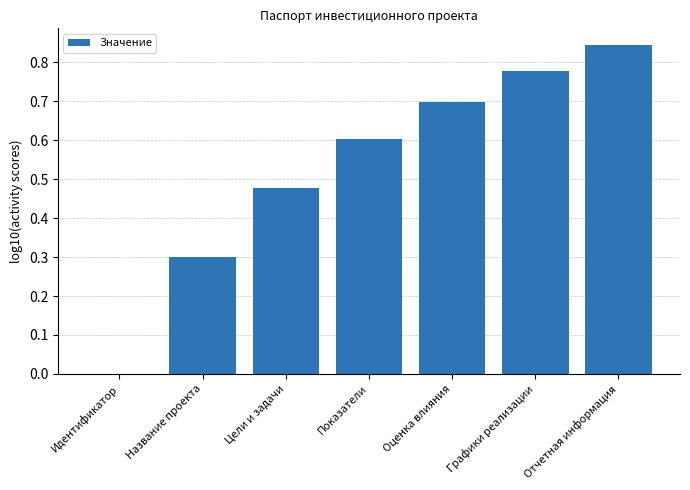

Is it true that the value at Идентификатор is 0.0?

True